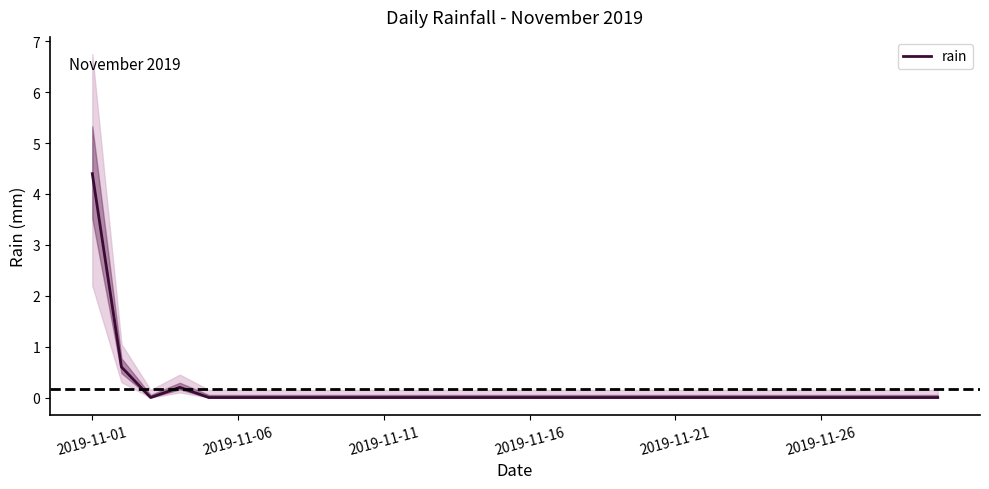

How many lines are shown in the chart?

1